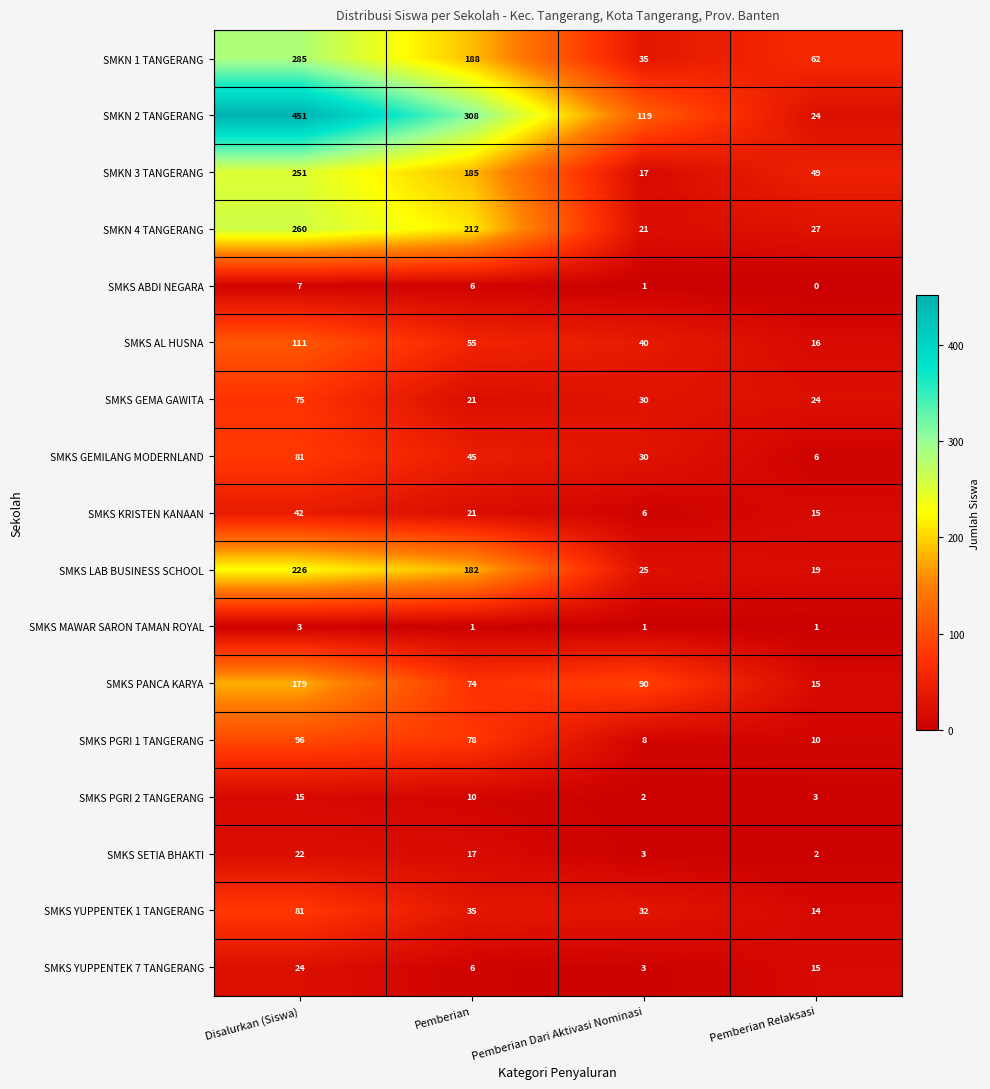

Between Disalurkan (Siswa) and Pemberian, which series saw the biggest shift?

SMKN 2 TANGERANG